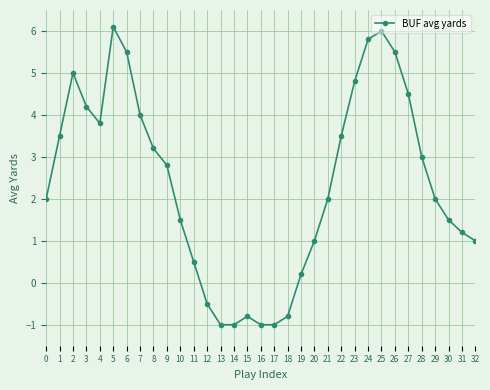

How many interior local peaks (higher than both neighbors) does the data have?

4